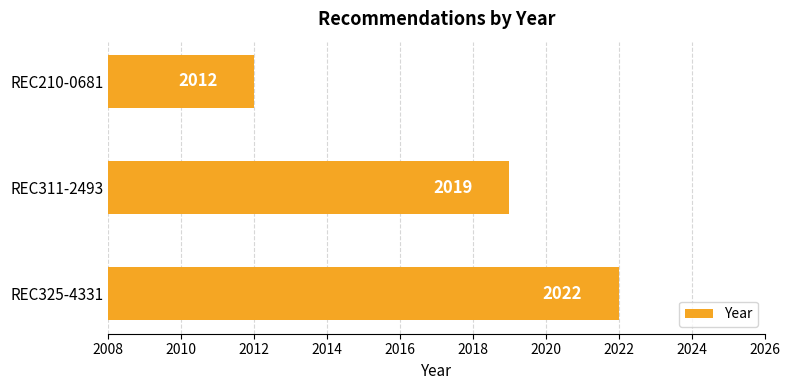

What is the sum of the values at REC311-2493 and REC325-4331?

4041